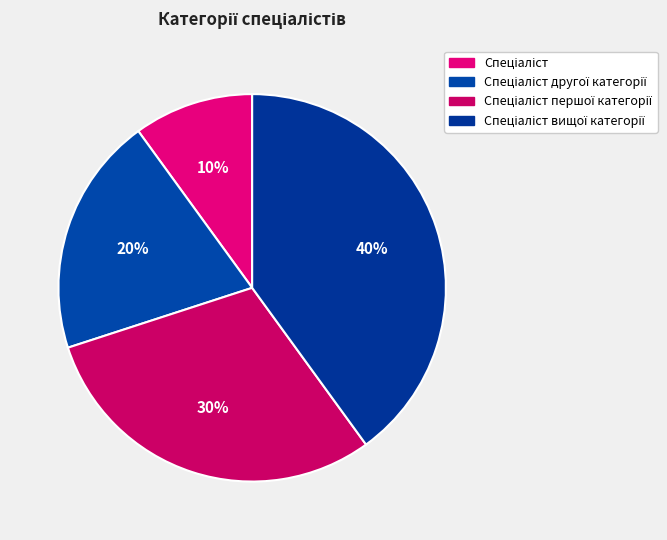

How many segments does this pie chart have?

4